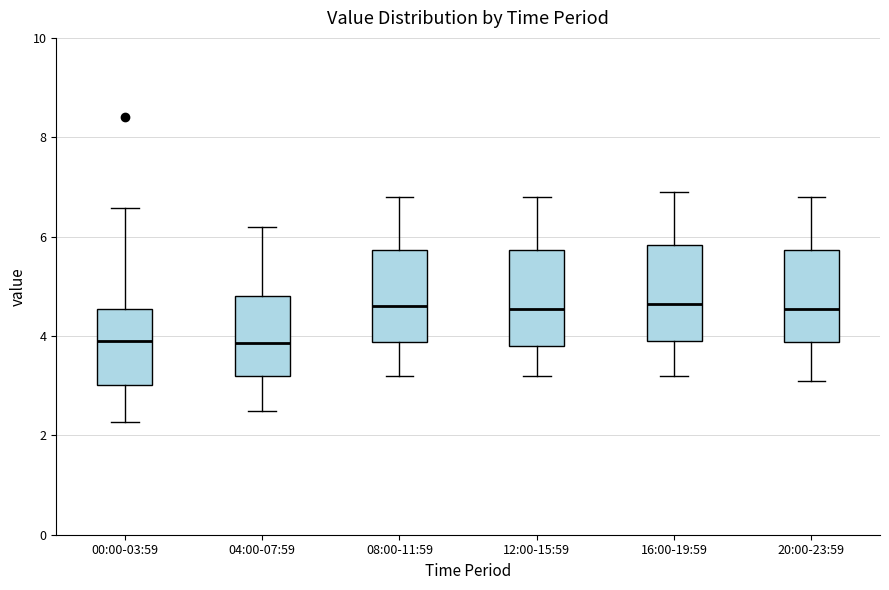

Reading left to right, transcribe this box plot: for each box, give where its median line is, the range the box spans, and where its two whiskers end, as read against the y-axis. The values are not printed on the chart, so give them approximately, as read against the axis.

00:00-03:59: median 4.0, box 3.0 to 4.6, whiskers 2.2 to 6.6
04:00-07:59: median 3.8, box 3.2 to 4.8, whiskers 2.6 to 6.2
08:00-11:59: median 4.6, box 3.8 to 5.8, whiskers 3.2 to 6.8
12:00-15:59: median 4.6, box 3.8 to 5.8, whiskers 3.2 to 6.8
16:00-19:59: median 4.6, box 4.0 to 5.8, whiskers 3.2 to 7.0
20:00-23:59: median 4.6, box 3.8 to 5.8, whiskers 3.2 to 6.8